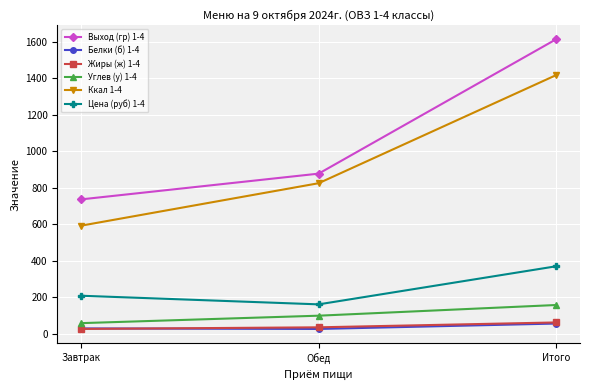

What are all the series names shown in the legend?

Выход (гр) 1-4, Белки (б) 1-4, Жиры (ж) 1-4, Углев (у) 1-4, Ккал 1-4, Цена (руб) 1-4